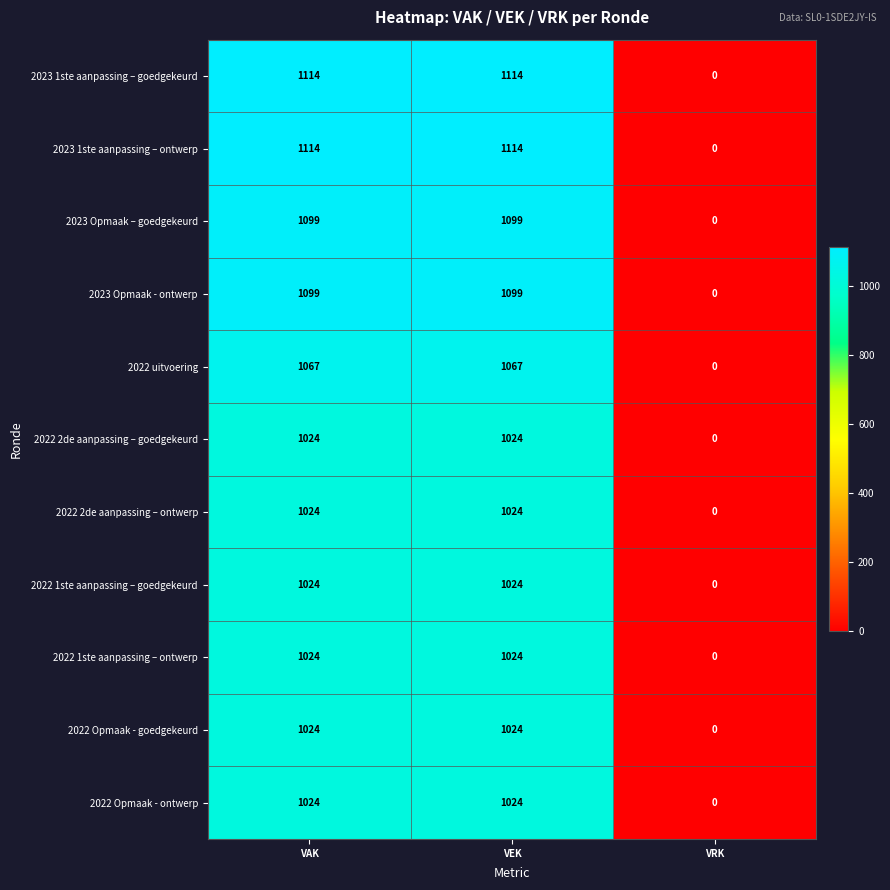

Is the value of 2022 uitvoering at VEK greater than the value of 2022 1ste aanpassing – goedgekeurd at VAK?

Yes